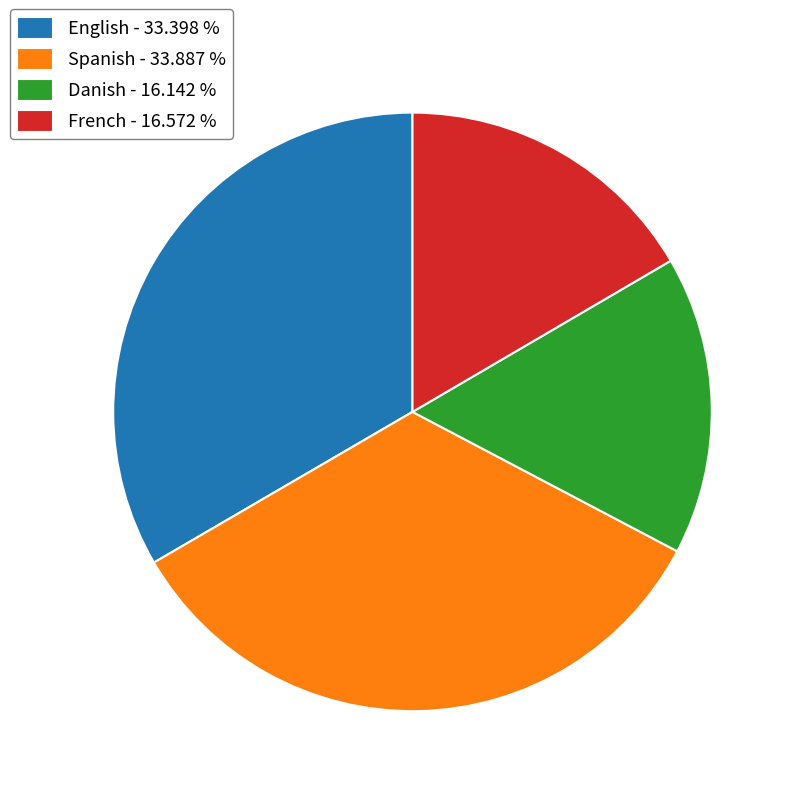

How many segments does this pie chart have?

4